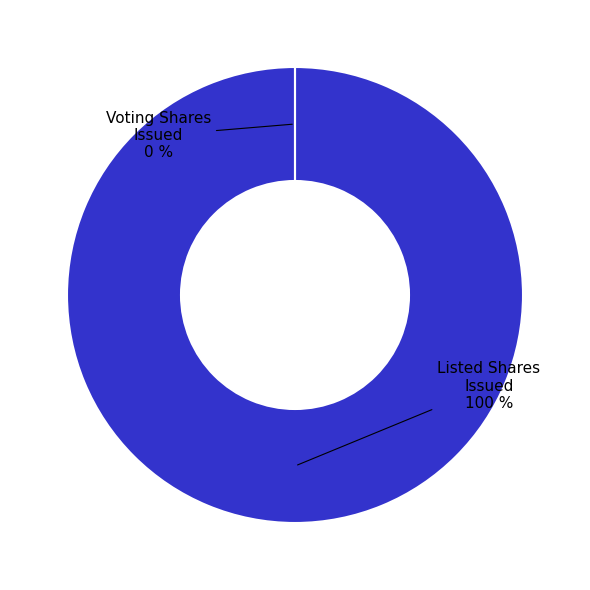

To the nearest percent, what is the average slice percentage?

50%